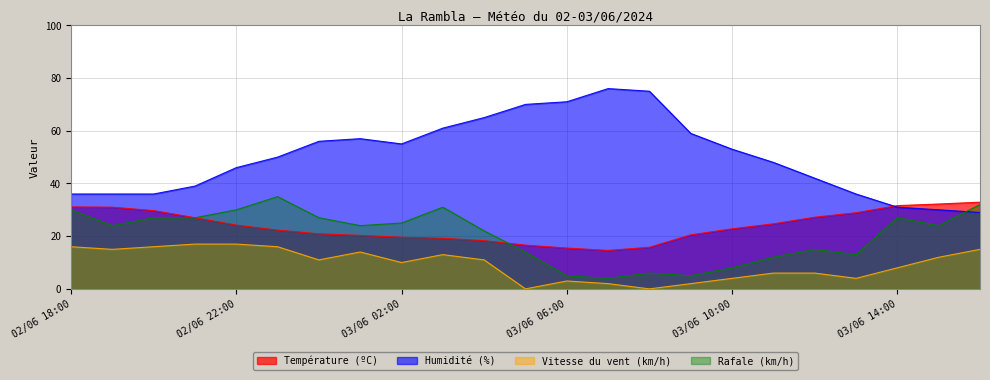

The Vitesse du vent (km/h) series shows 0.0 at 03/06 05:00. True or false?

True